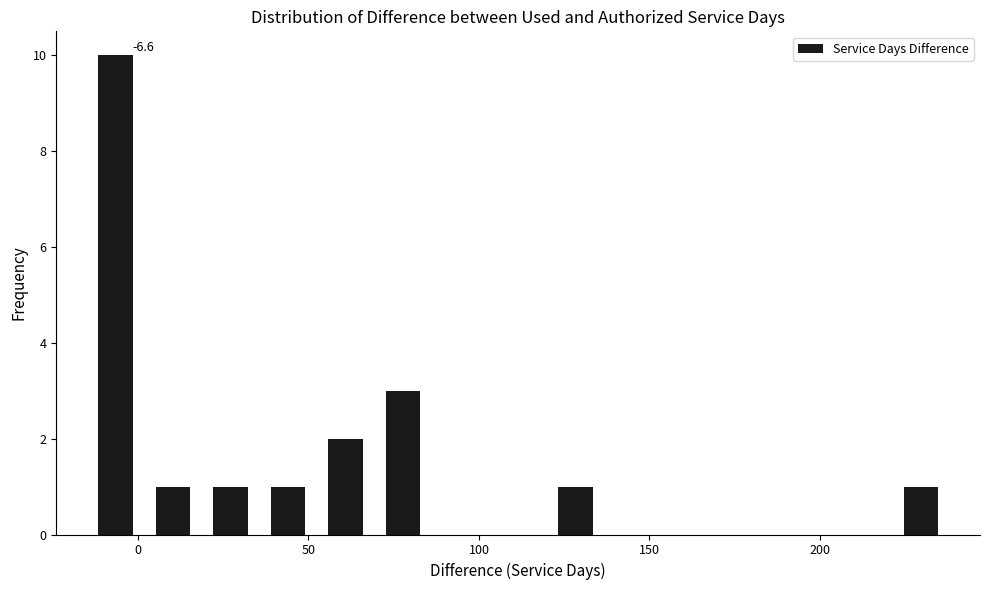

Read against the x-axis, roughly where is the centre of the tallest bar?

-5